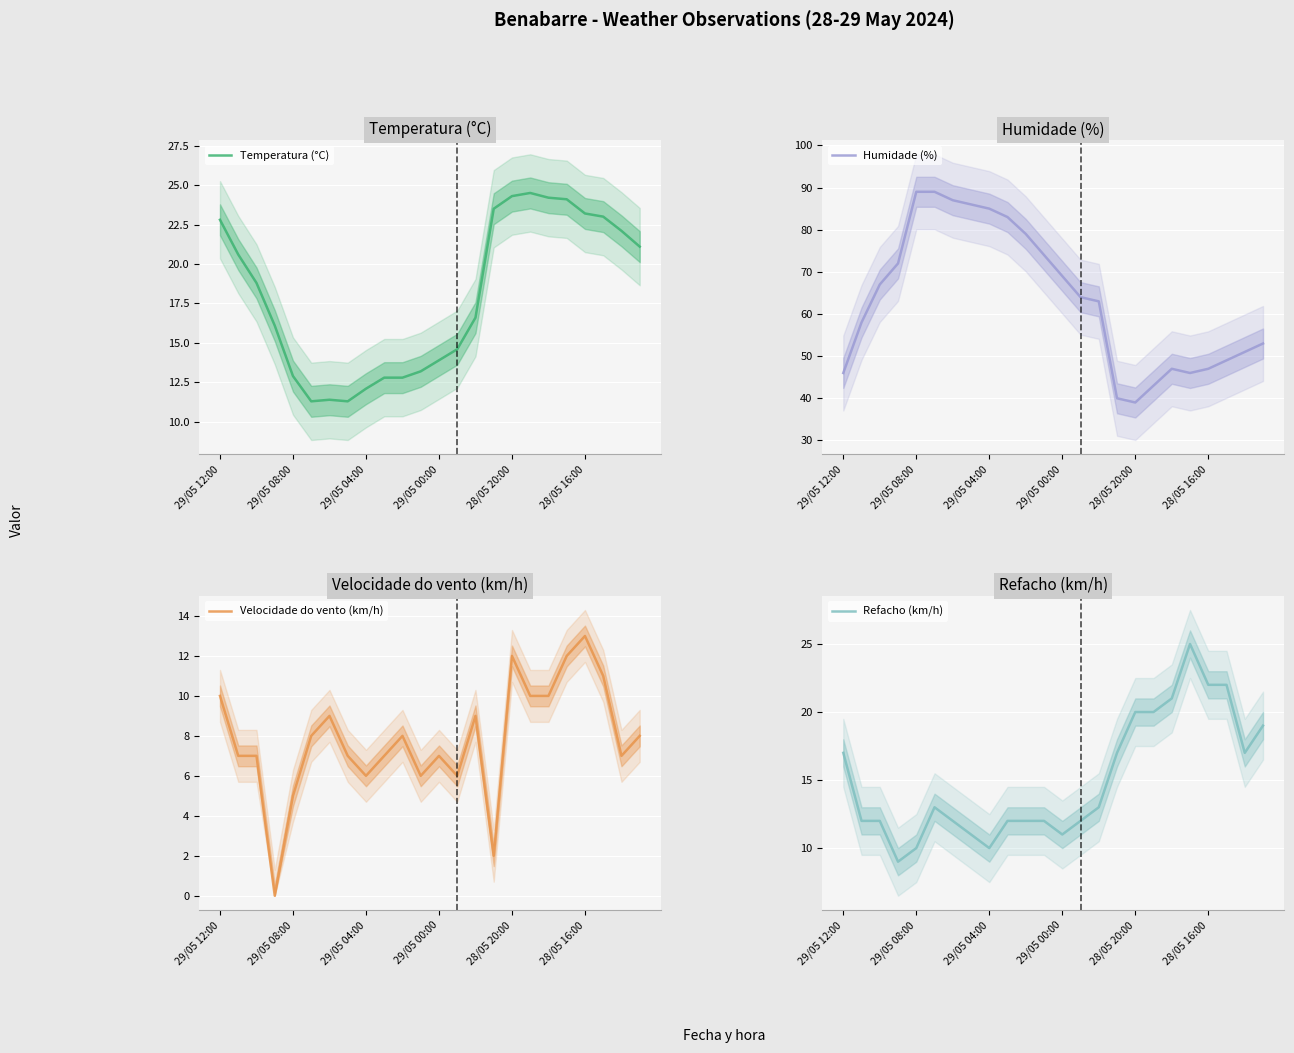

Is it true that Temperatura (°C) equals 3.0 at 29/05 04:00?

False